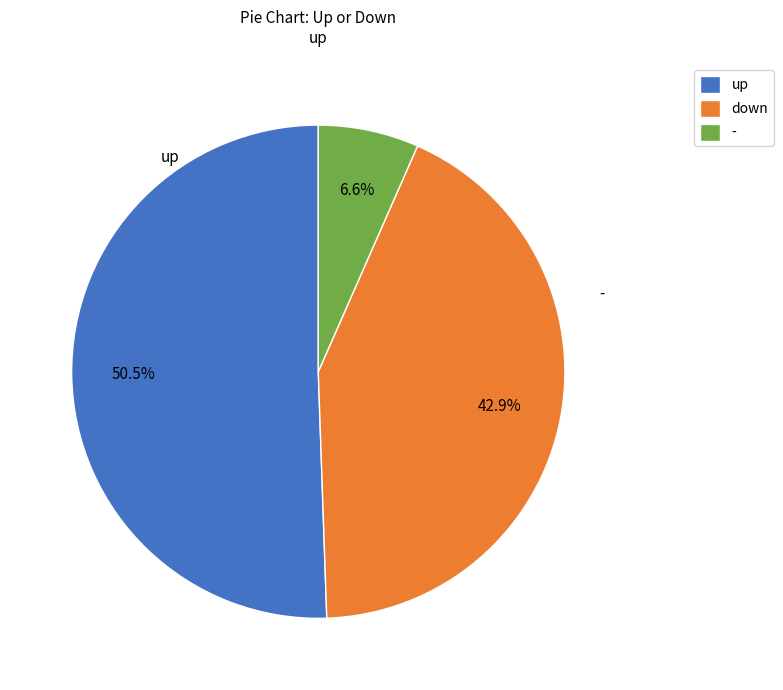

Rank the categories by value from lowest to highest.

-, down, up